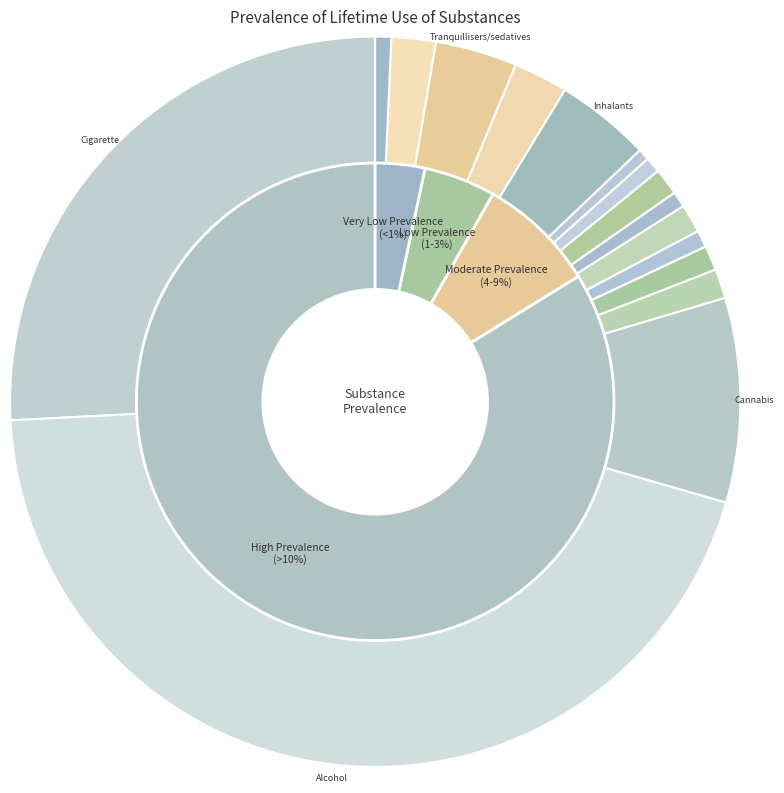

To the nearest percent, what percentage of the pie is Crack?

1%